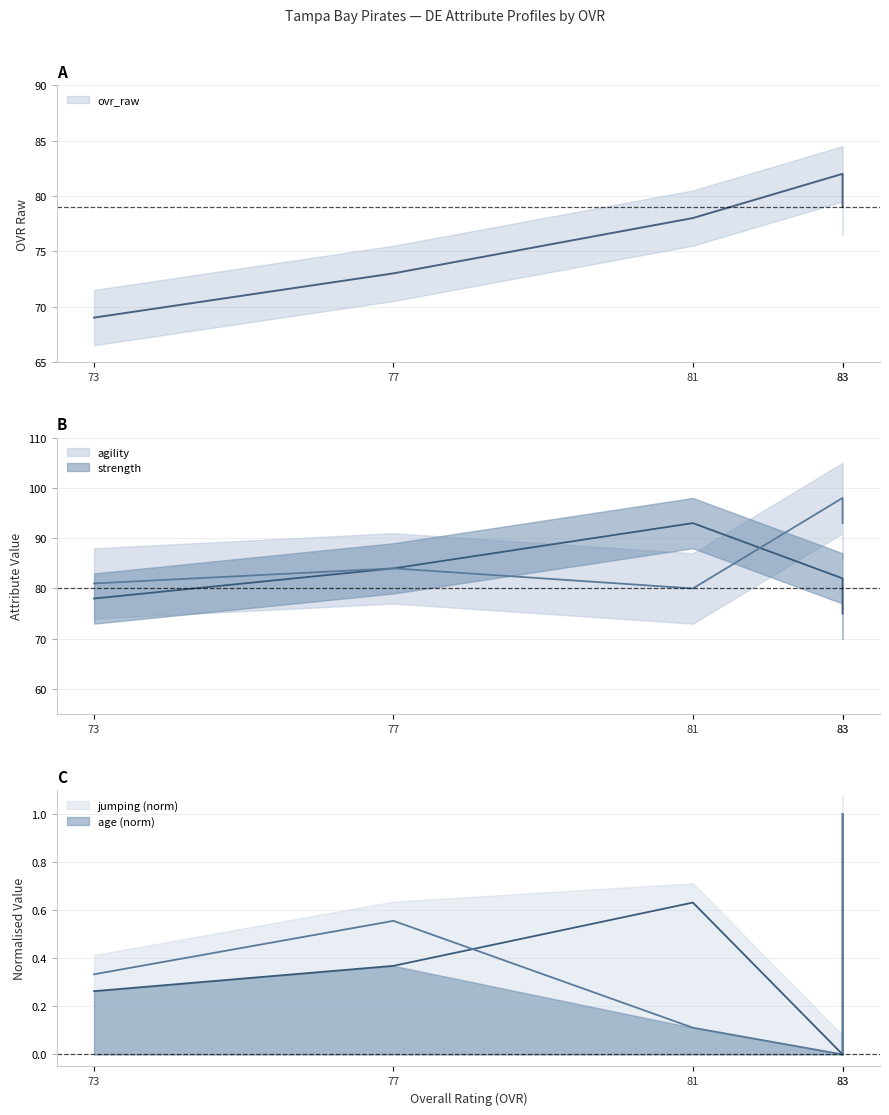

What is the difference between the maximum and minimum values in the agility series?

18.0